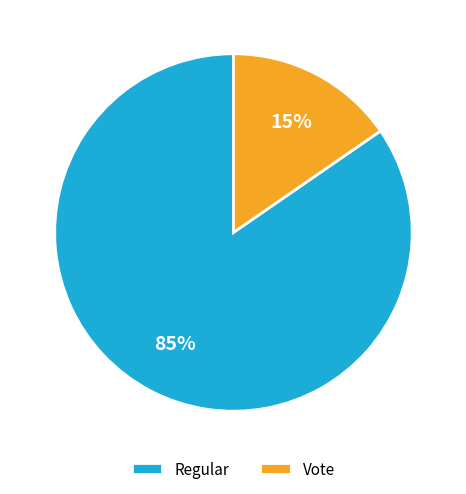

How many segments does this pie chart have?

2